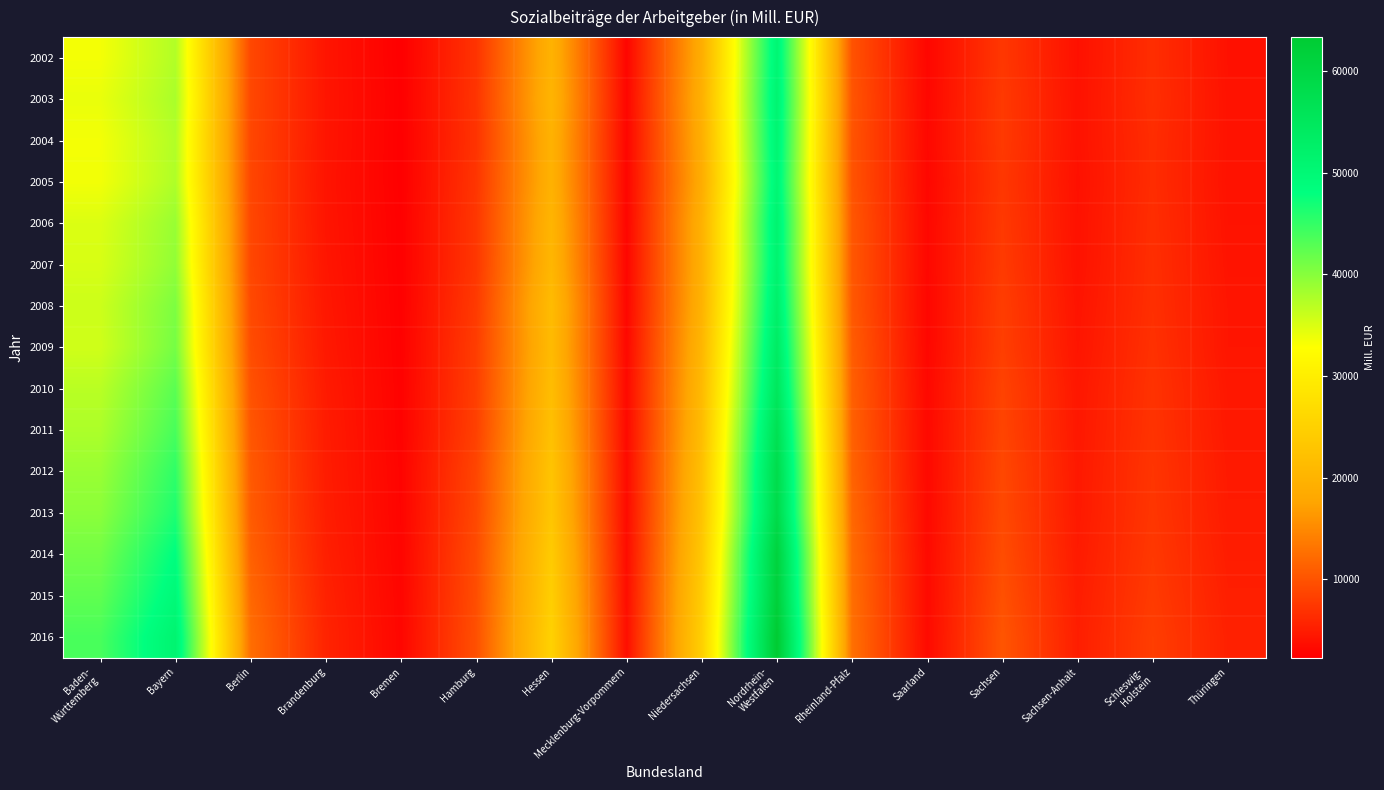

At which category does the chart reach its minimum across all series?

Bremen